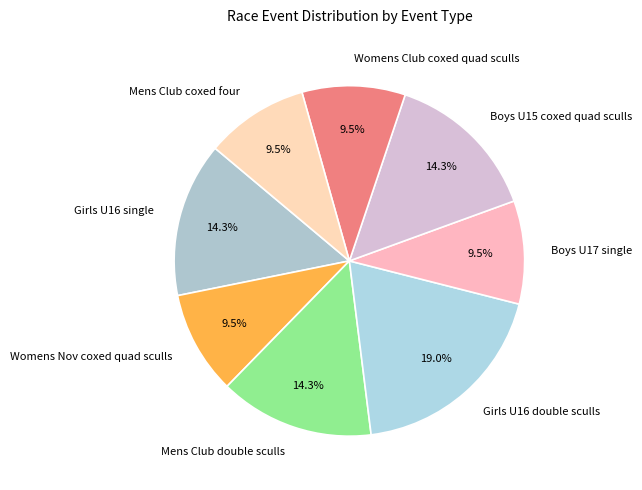

Does any single category account for the majority?

No